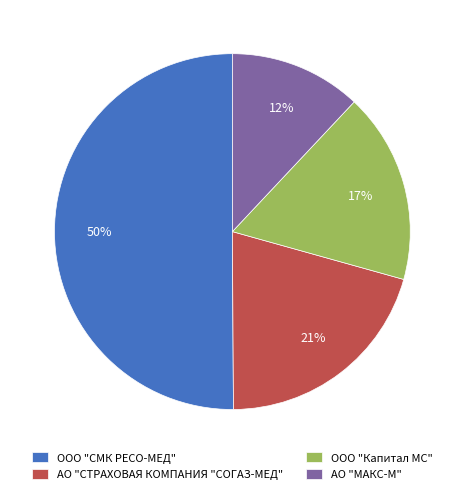

How many slices are in this pie chart?

4